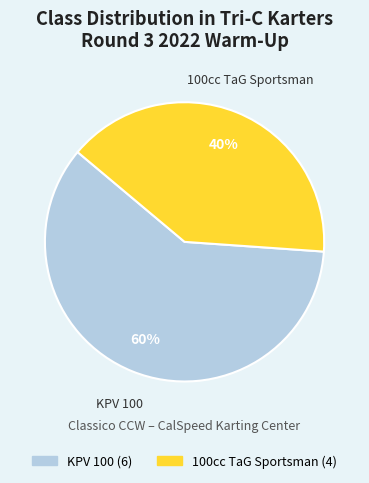

What percentage is the KPV 100 slice, to the nearest percent?

60%